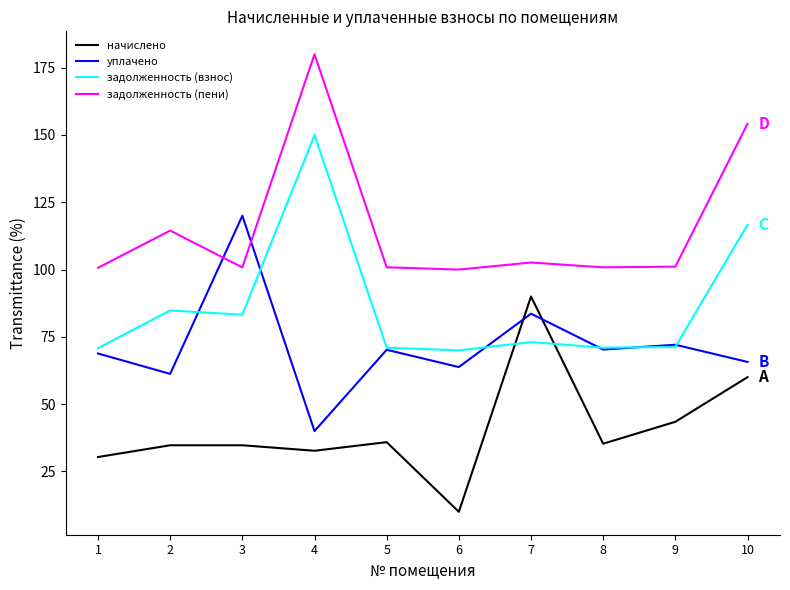

What is the spread (max minus min) of values at 9?

57.6